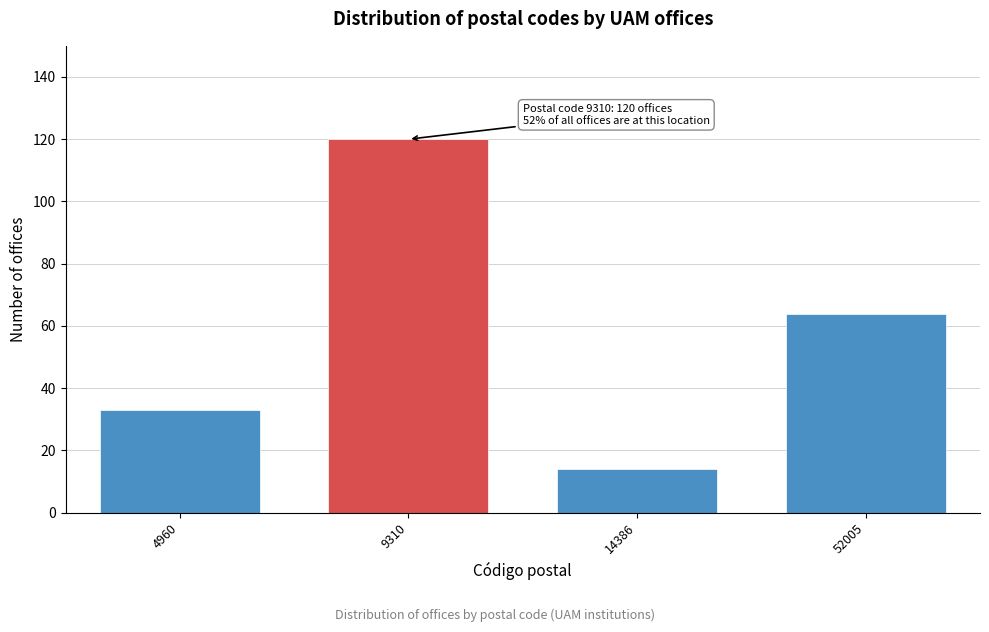

Reading right to left, extract all data points from this chart.

52005=64	14386=14	9310=120	4960=33